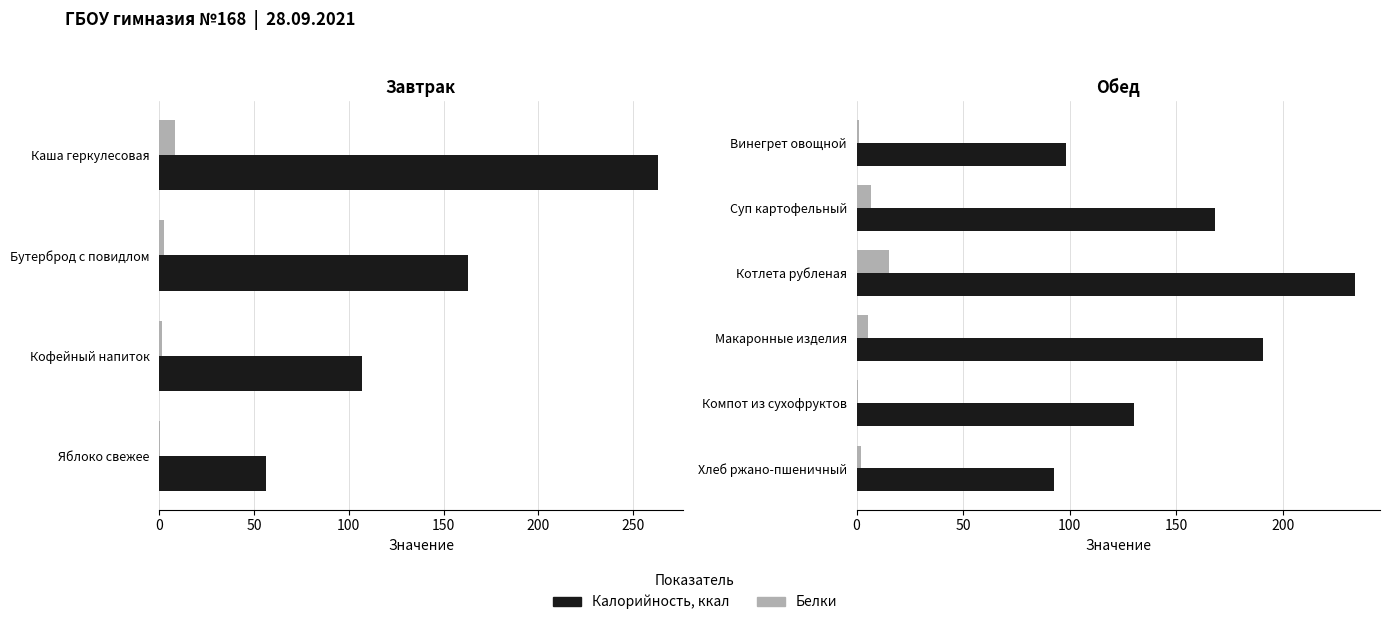

The value of Белки at Котлета рубленая is 15.3. True or false?

True